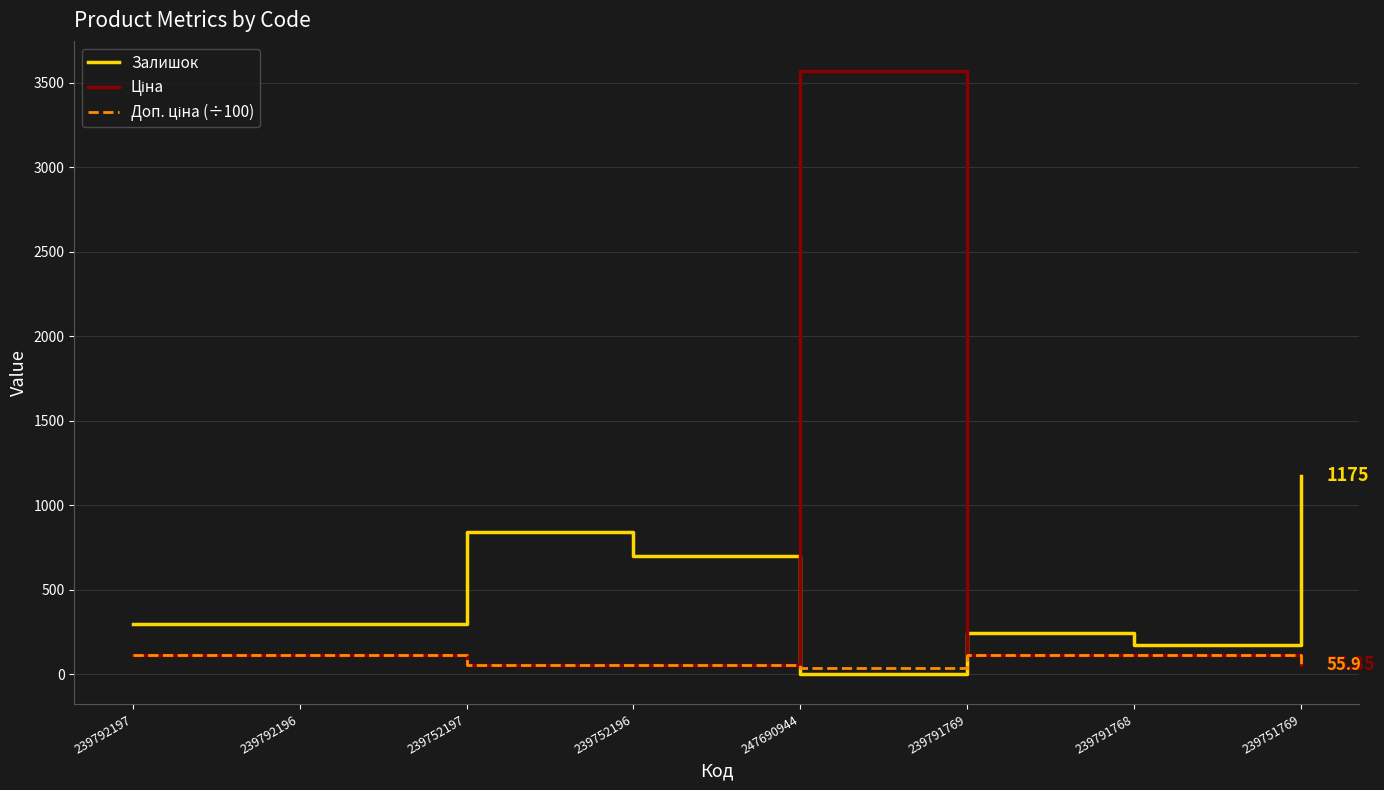

What is the total value across all series at 239792197?

523.4